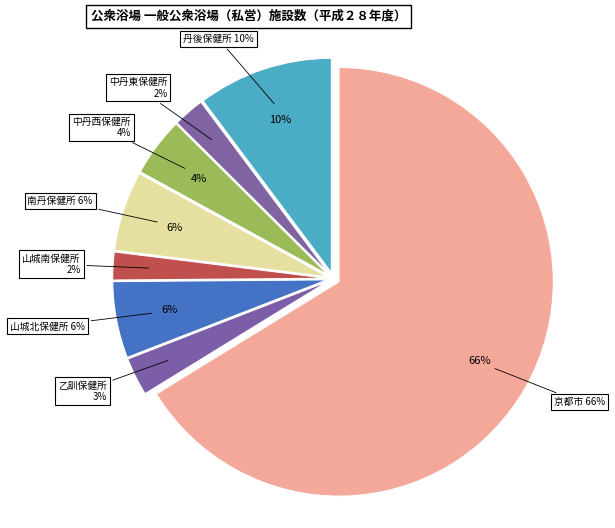

What is the ratio of the value at 山城北保健所 to the value at 丹後保健所?

0.6